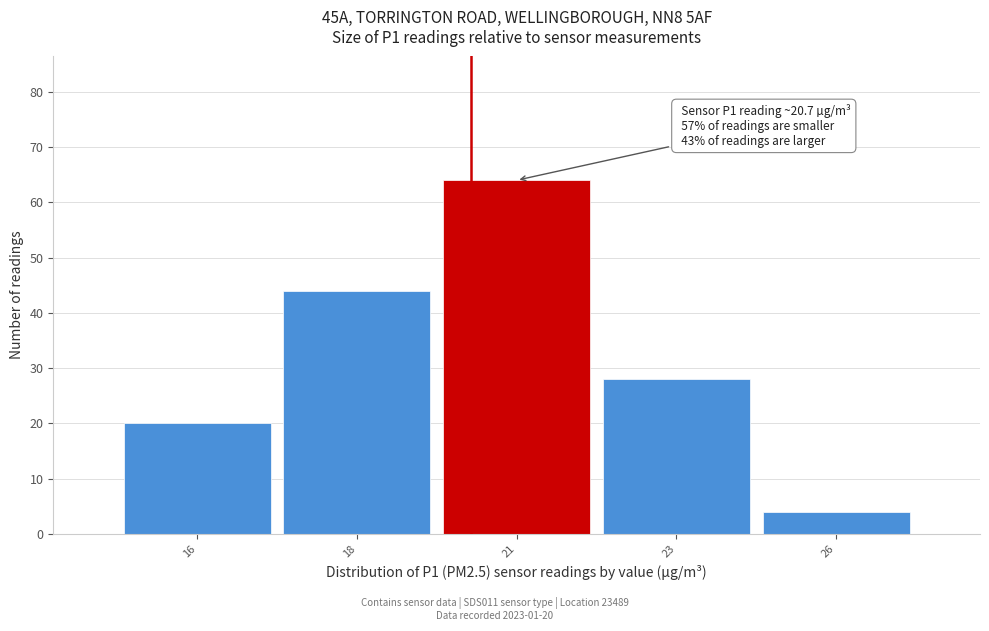

Reading right to left, list all the values displayed in this chart.

4	28	64	44	20